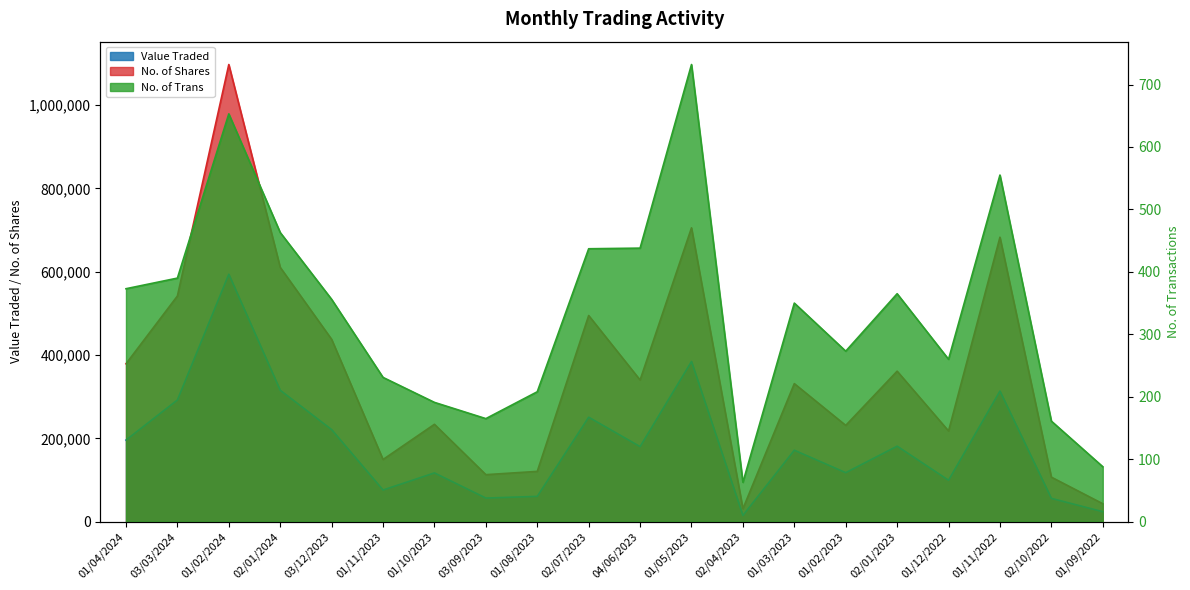

What is the difference between the maximum and minimum values in the No. of Trans series?

669